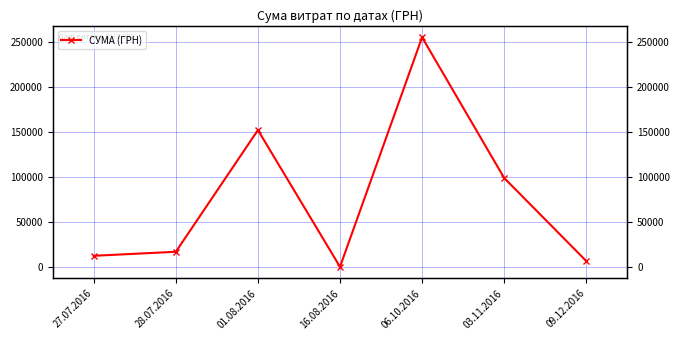

What is the difference between the second highest and second lowest values?

145422.2